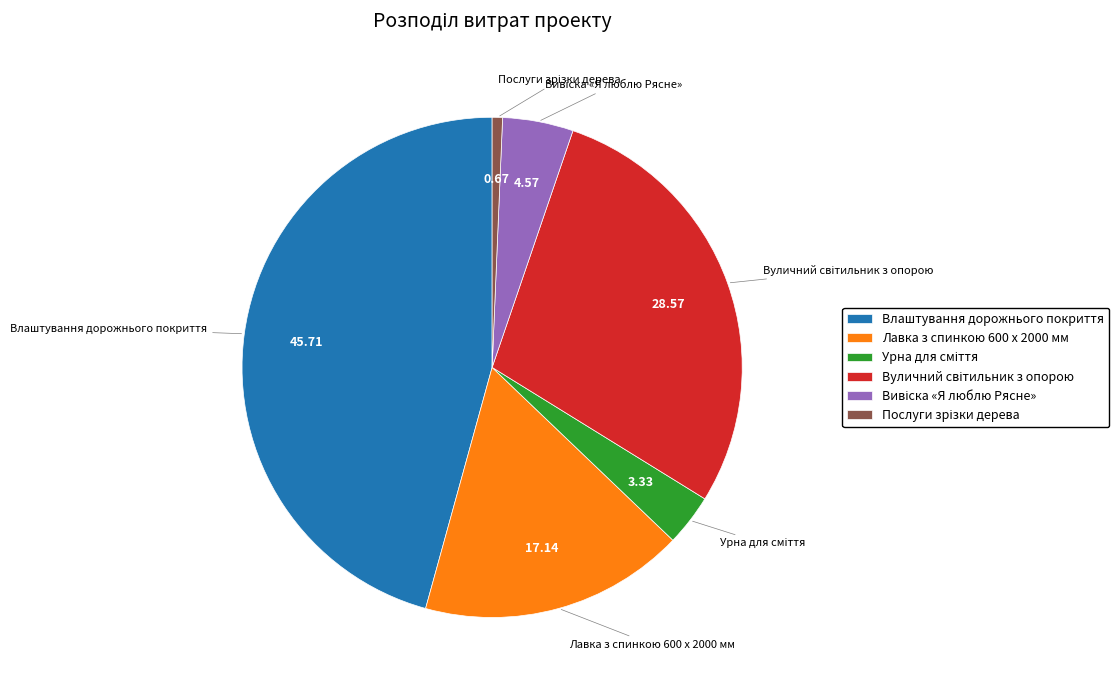

Is there a majority slice in this chart?

No